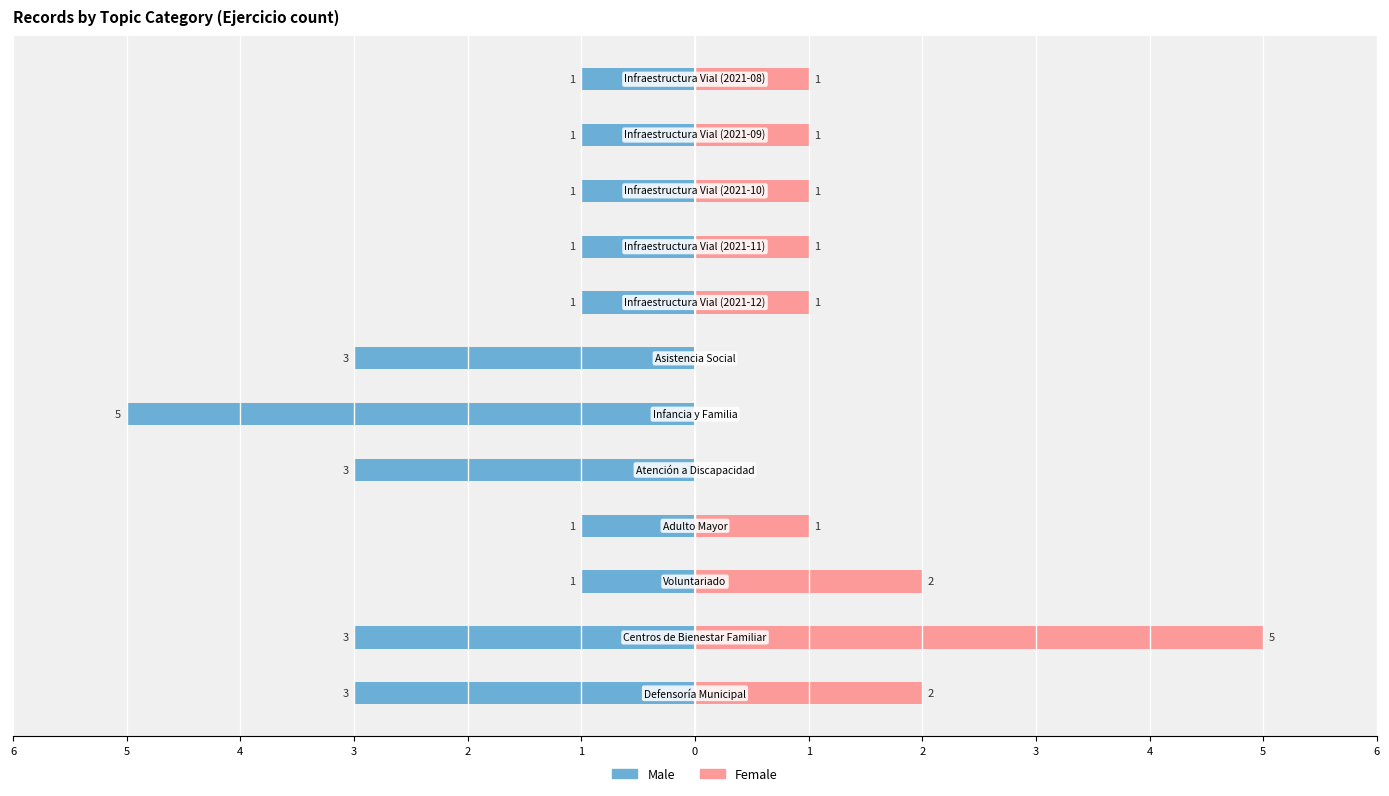

The value of Male at 3 is -1. True or false?

False